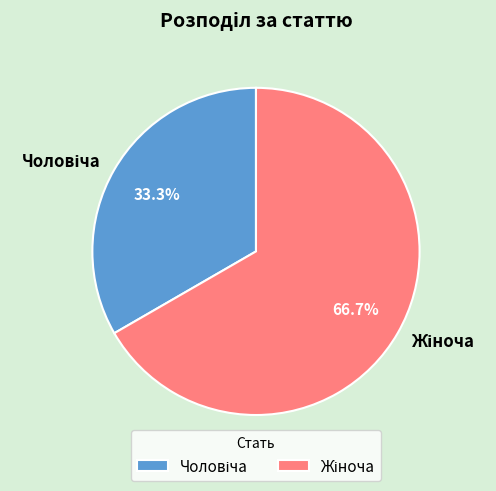

Does any single category account for the majority?

Yes